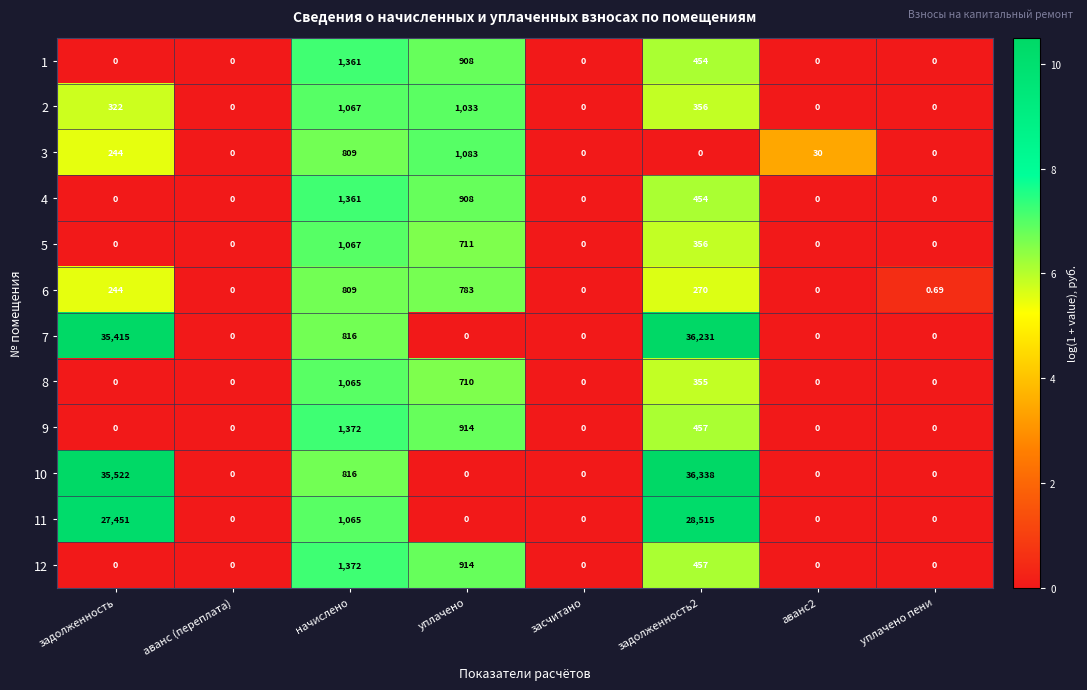

How many positive values does the 10 series have?

3